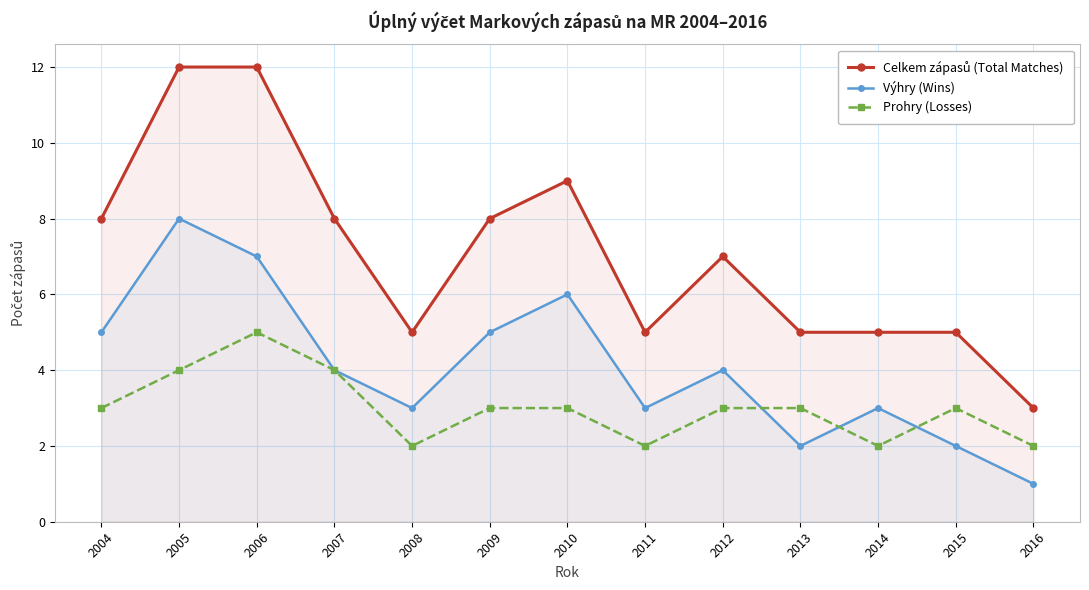

Which category has the lowest value in the Výhry (Wins) series?

2016